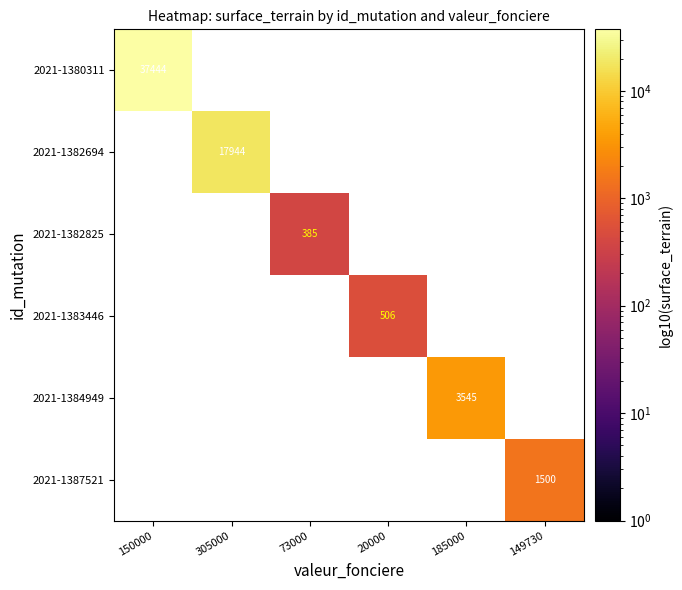

What value does the 2021-1382694 series have at 305000?

17944.0